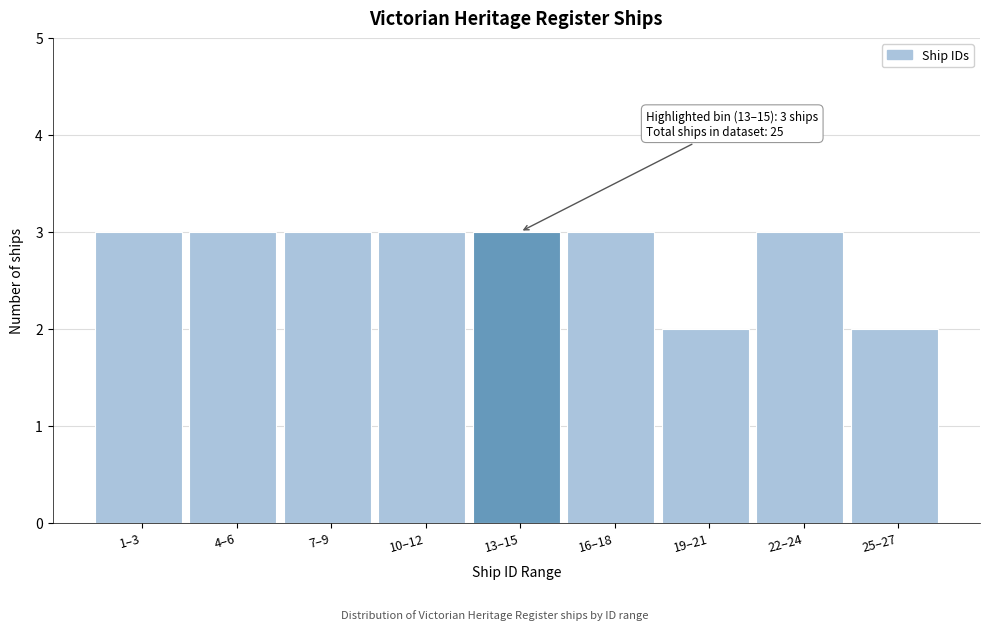

Reading left to right, what are all the values shown in this chart?

1–3=3	4–6=3	7–9=3	10–12=3	13–15=3	16–18=3	19–21=2	22–24=3	25–27=2